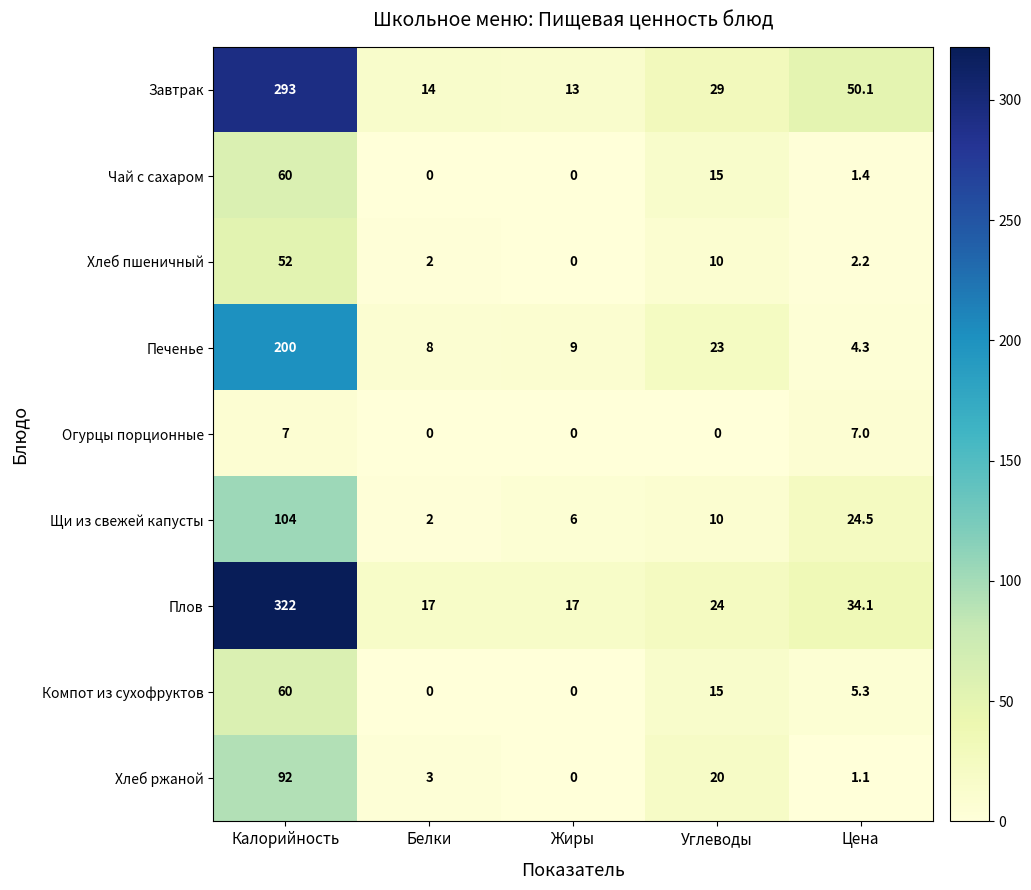

Between Углеводы and Цена, which series saw the biggest shift?

Завтрак